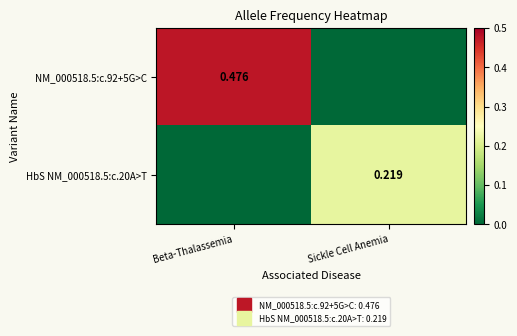

Which series has the widest spread of values?

NM_000518.5:c.92+5G>C